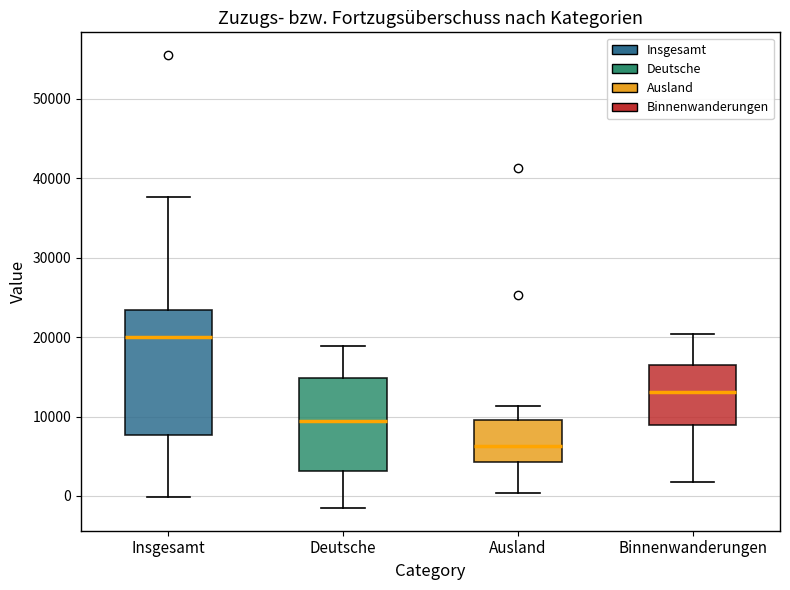

Where does the upper whisker of the box for Ausland end on the y-axis? The values are not printed on the chart, so give them approximately, as read against the axis.

11000